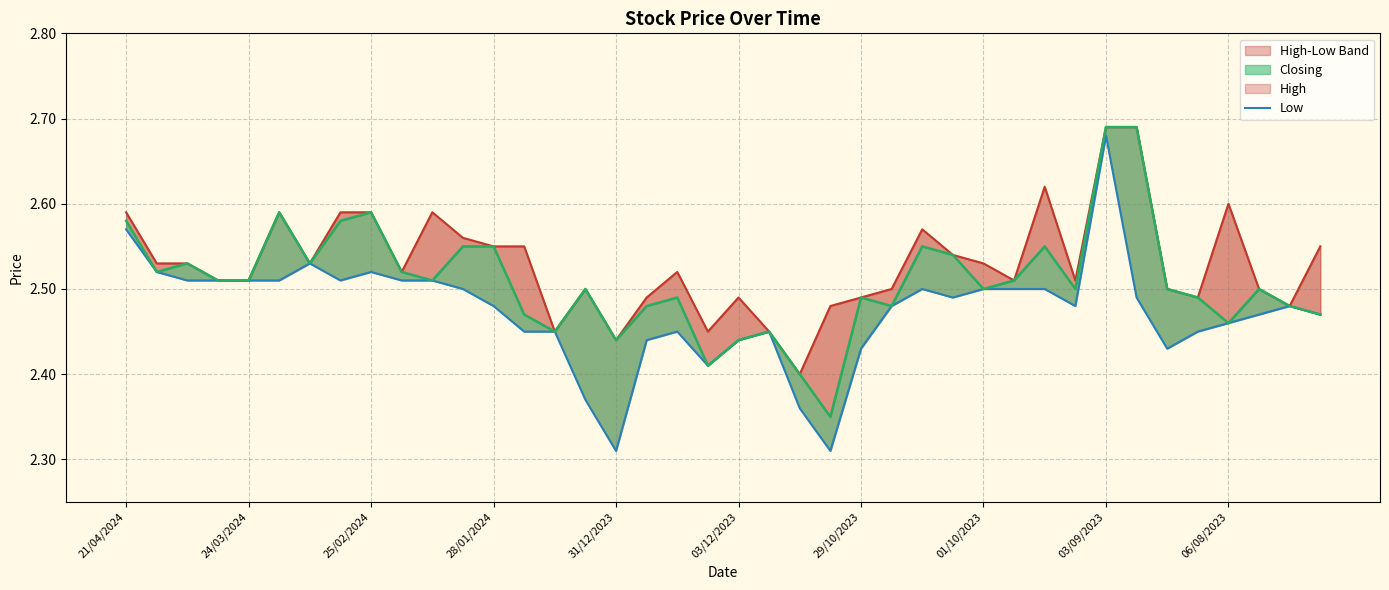

What is the greatest value displayed?

2.7